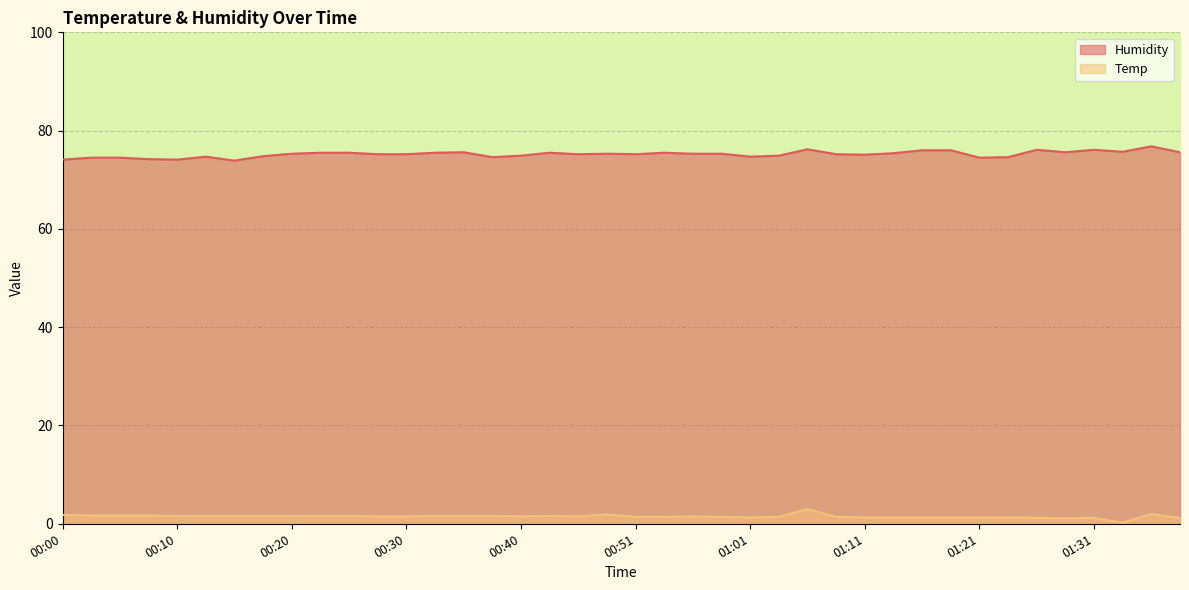

What is the value of the Humidity point at the 37th from the left?

76.1